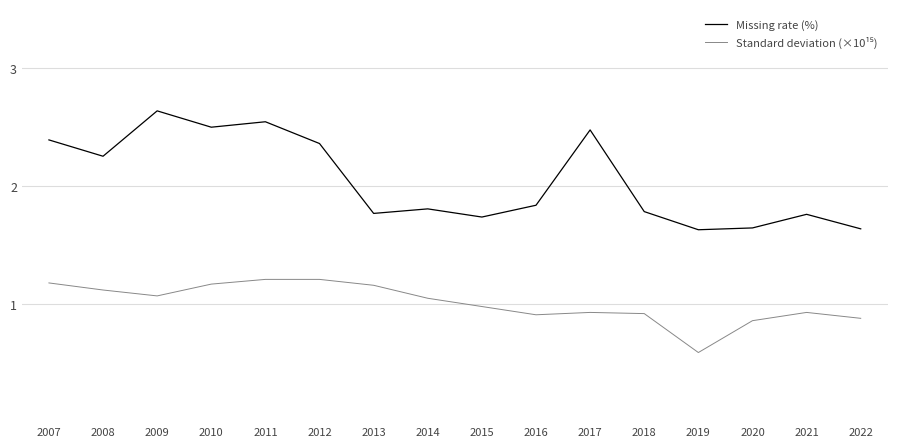

What is the total value across all series at 2019?

2.2